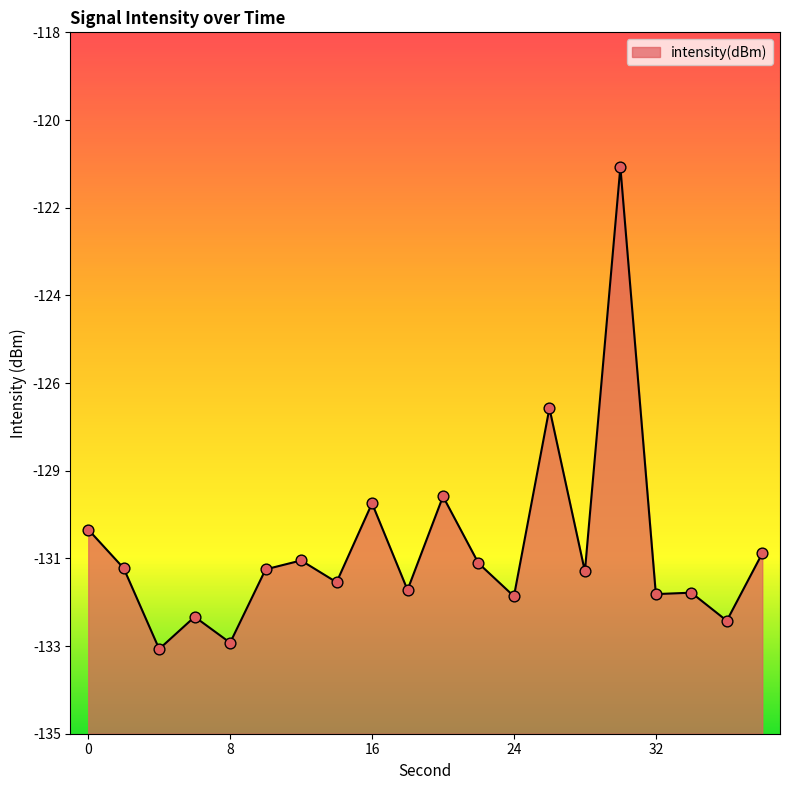

Between 20 and 6, which is larger?

20